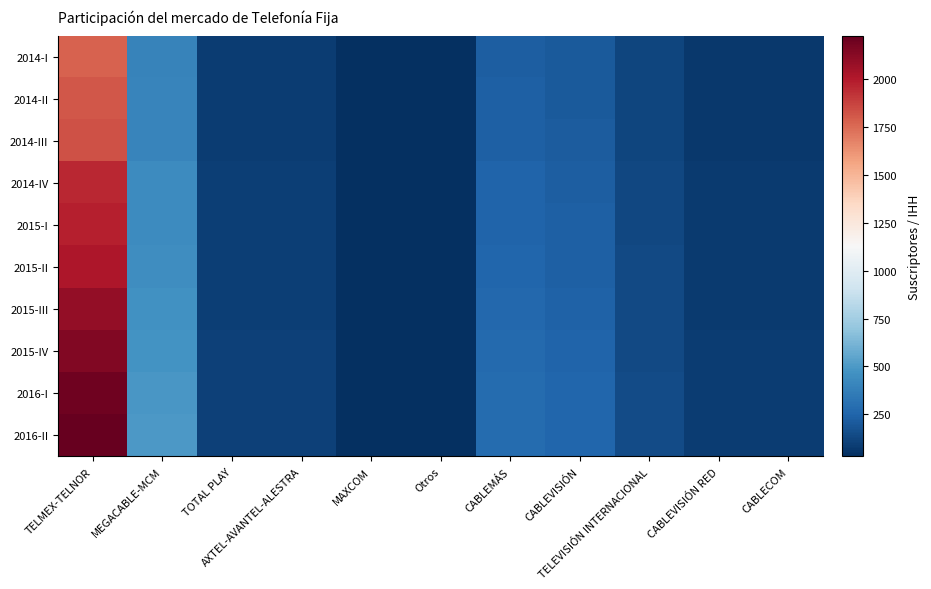

How many series are shown in this chart?

10